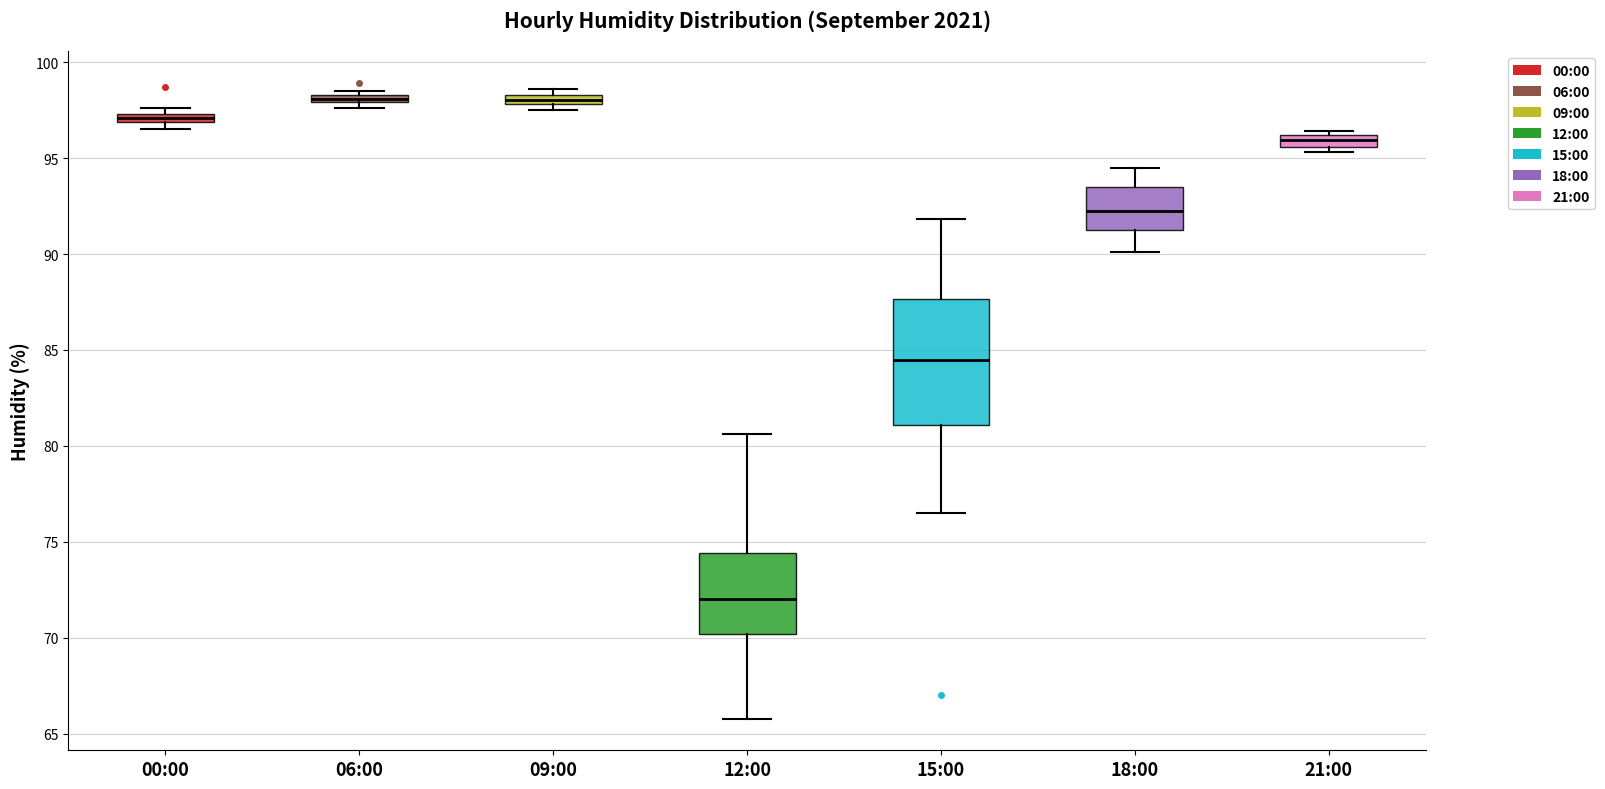

Comparing the boxes themselves (not the whiskers), which one is the tallest?

15:00